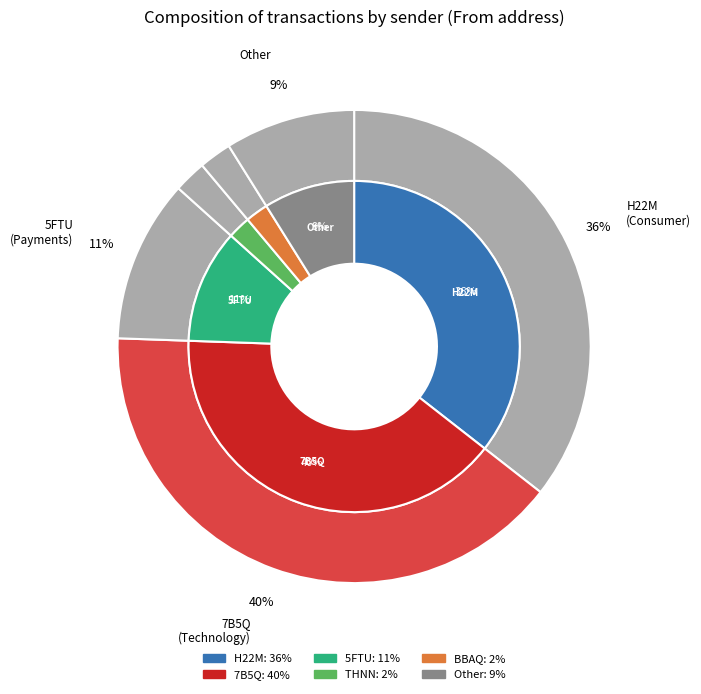

To the nearest percent, what is the difference between the S-BBAQ-GF7D-Z6LX-3U7B6 and Other slice percentages?

7%